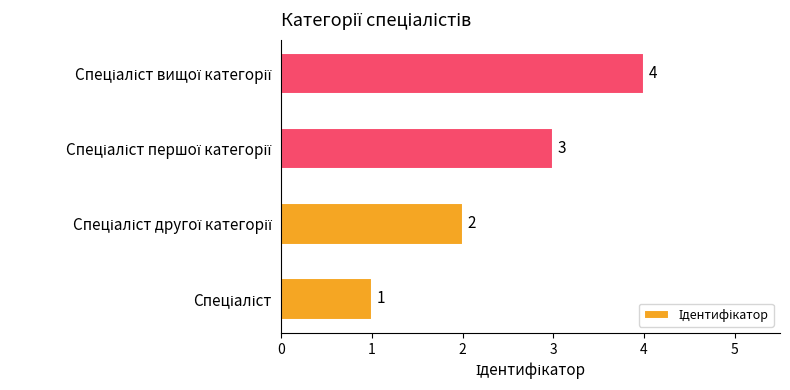

Count the values in the range 2 to 4.

3